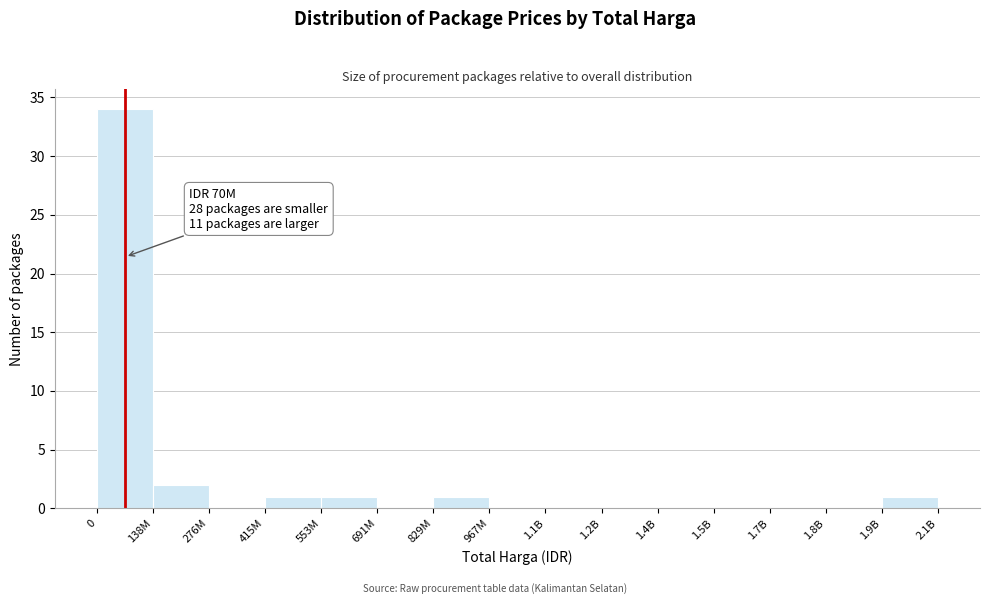

Reading left to right, extract all data points from this chart.

0=34	138M=2	276M=0	415M=1	553M=1	691M=0	829M=1	967M=0	1.1B=0	1.2B=0	1.4B=0	1.5B=0	1.7B=0	1.8B=0	1.9B=1